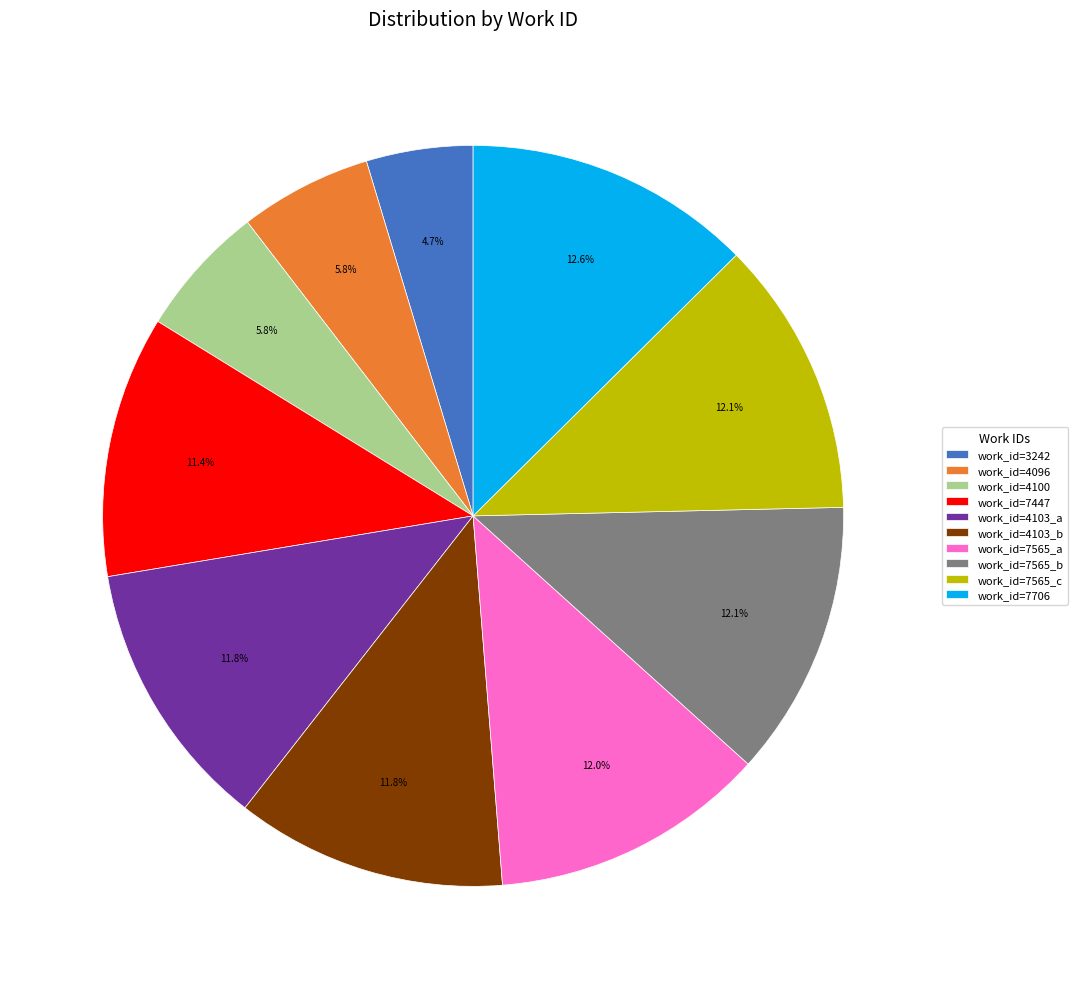

What is the largest slice in the pie chart?

work_id=7706